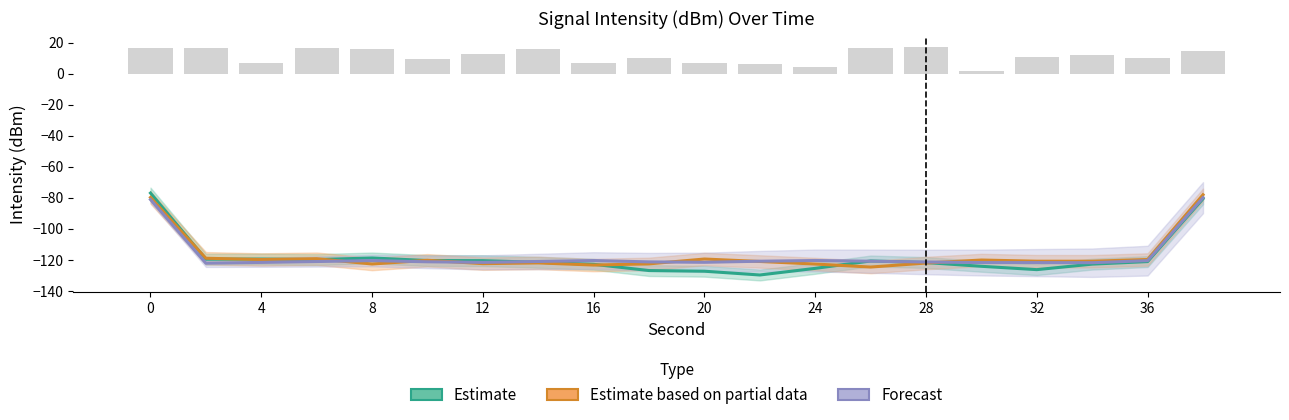

What is the difference between the maximum and second lowest values in the Estimate based on partial data series?

45.3